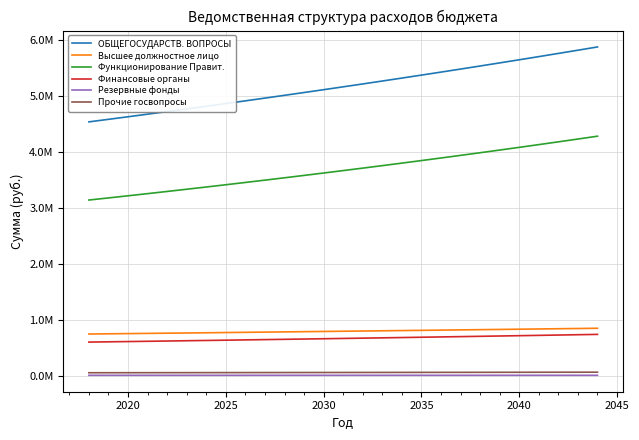

What are all the series names shown in the legend?

ОБЩЕГОСУДАРСТВ. ВОПРОСЫ, Высшее должностное лицо, Функционирование Правит., Финансовые органы, Резервные фонды, Прочие госвопросы